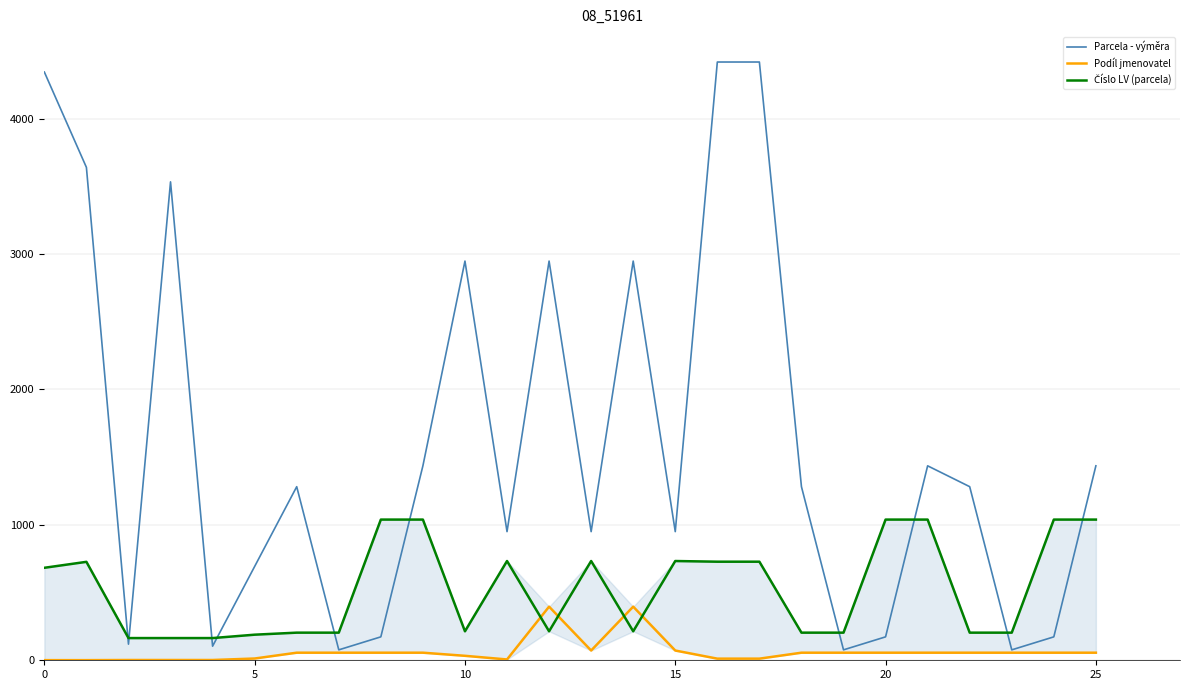

Rank the series by their maximum value, from lowest to highest.

Podíl jmenovatel, Číslo LV (parcela), Parcela - výměra